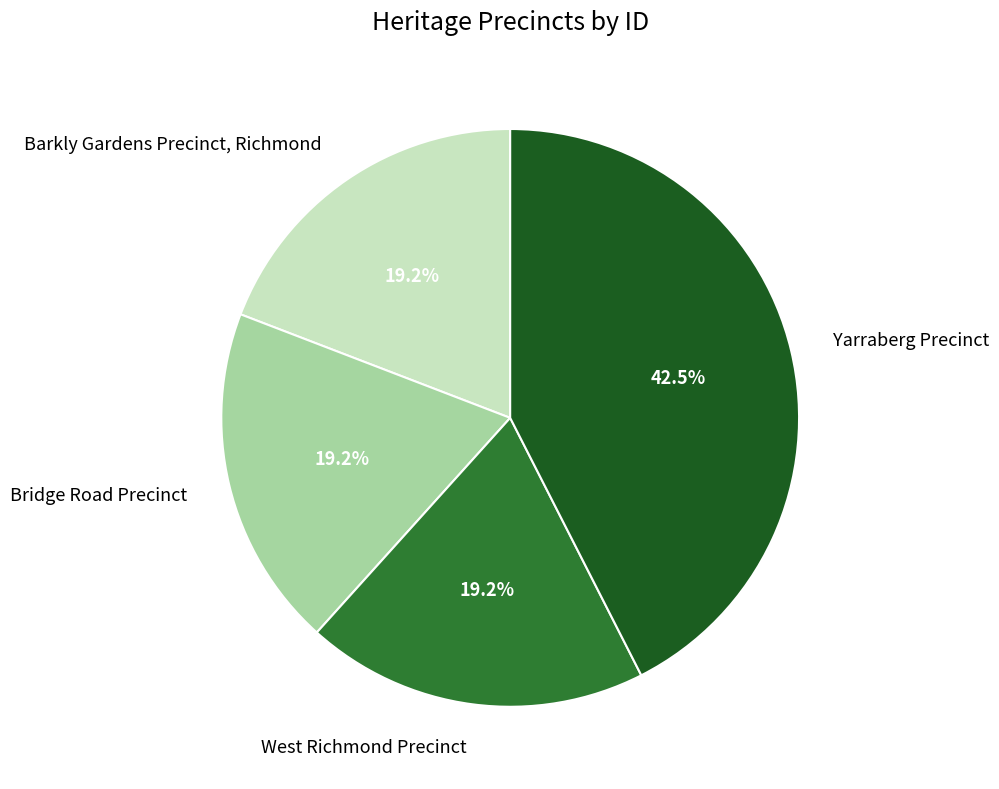

The Barkly Gardens Precinct, Richmond slice represents 19% of the pie. True or false?

True